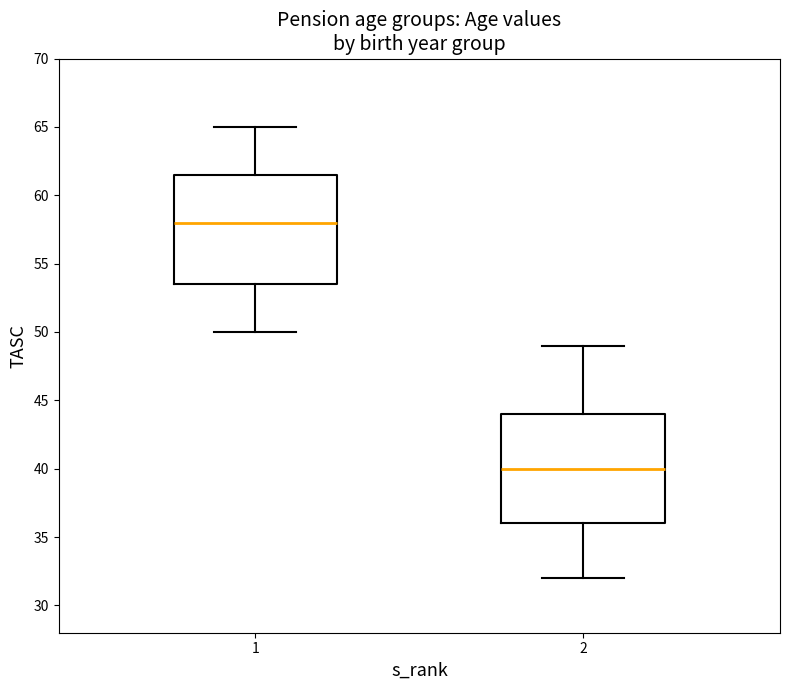

Reading left to right, transcribe this box plot: for each box, give where its median line is, the range the box spans, and where its two whiskers end, as read against the y-axis. The values are not printed on the chart, so give them approximately, as read against the axis.

1: median 58.0, box 53.5 to 61.5, whiskers 50.0 to 65.0
2: median 40.0, box 36.0 to 44.0, whiskers 32.0 to 49.0